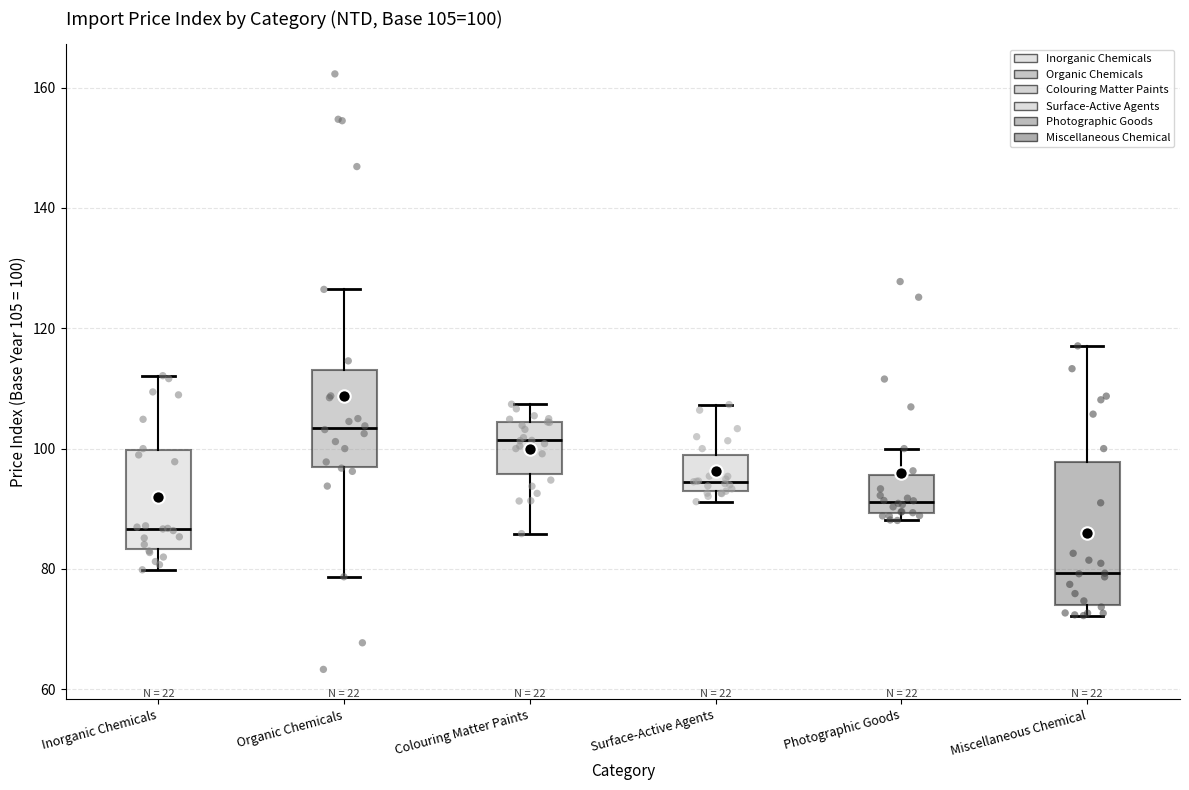

Which box is the tallest, from its lower edge to its upper edge?

Miscellaneous Chemical